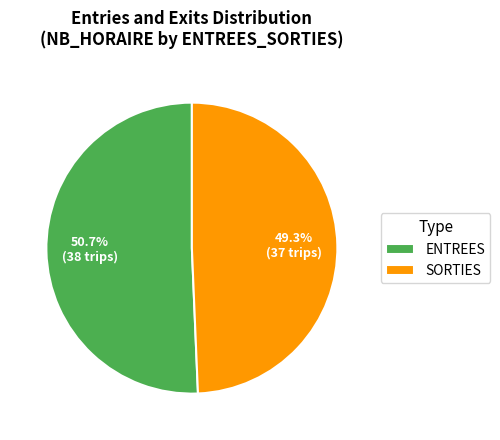

What portion of the pie excludes SORTIES?

50.7%